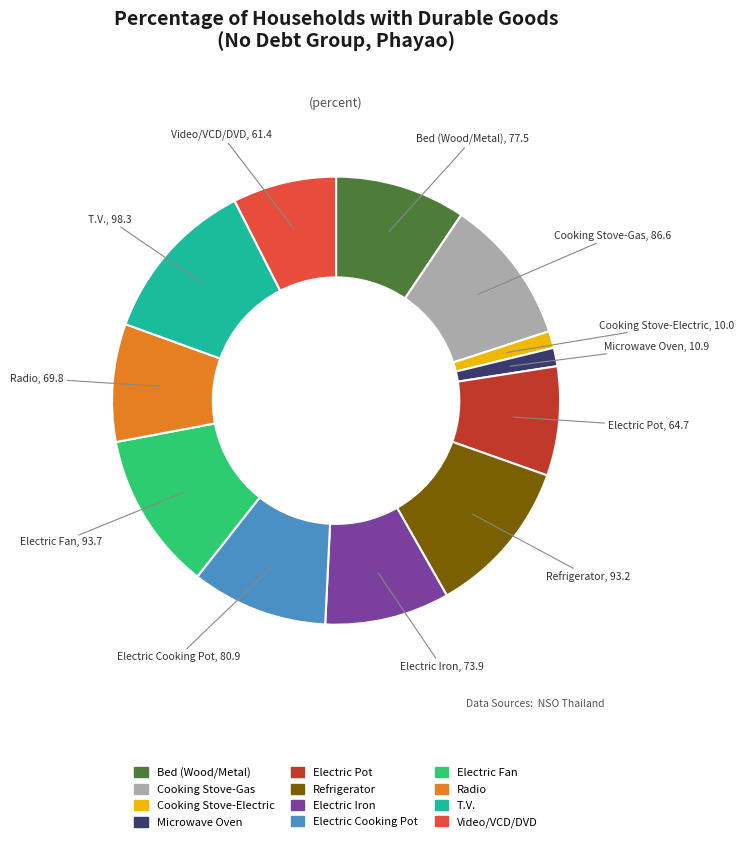

Which slice is the largest?

T.V.